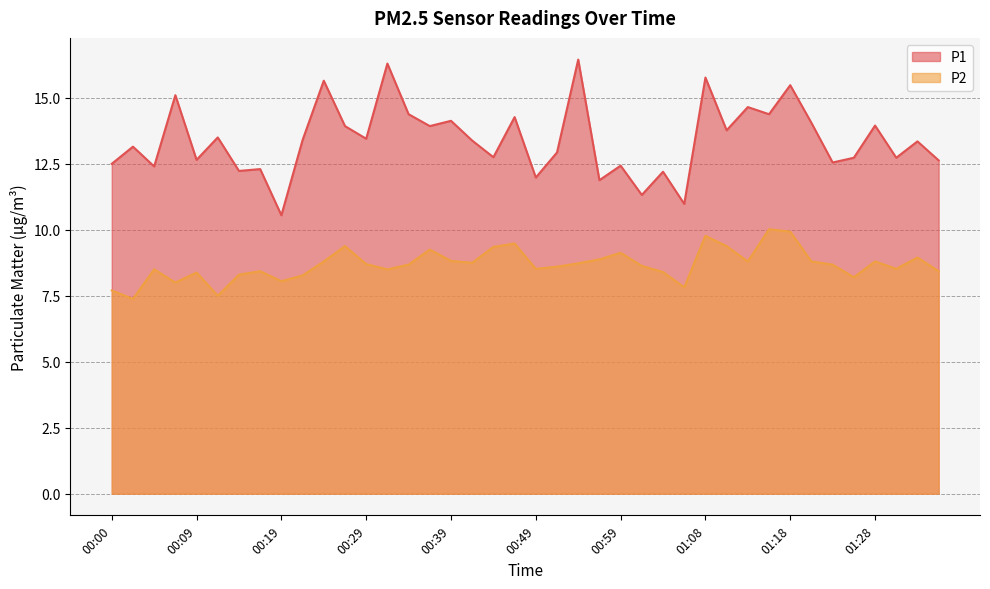

What is the total value across all series at 00:29?

22.1